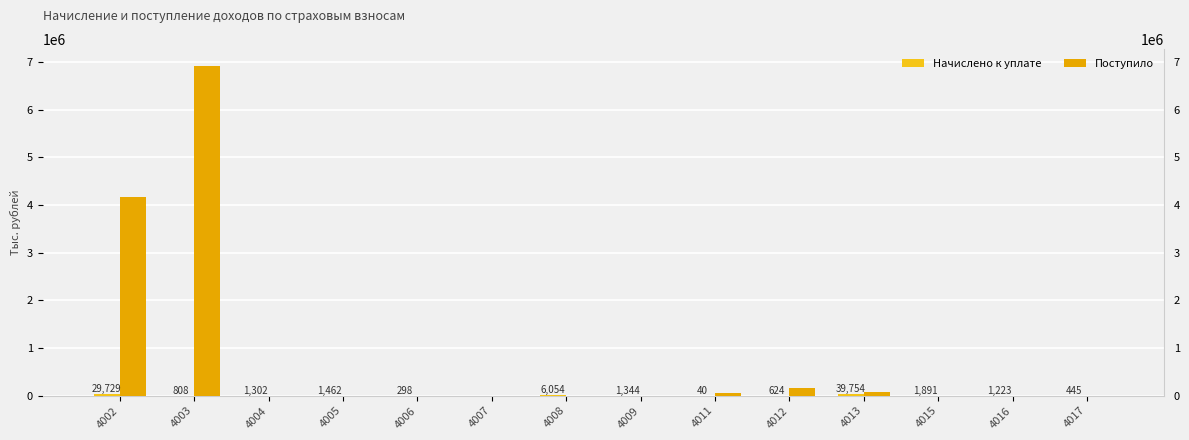

How many groups of bars are there?

14